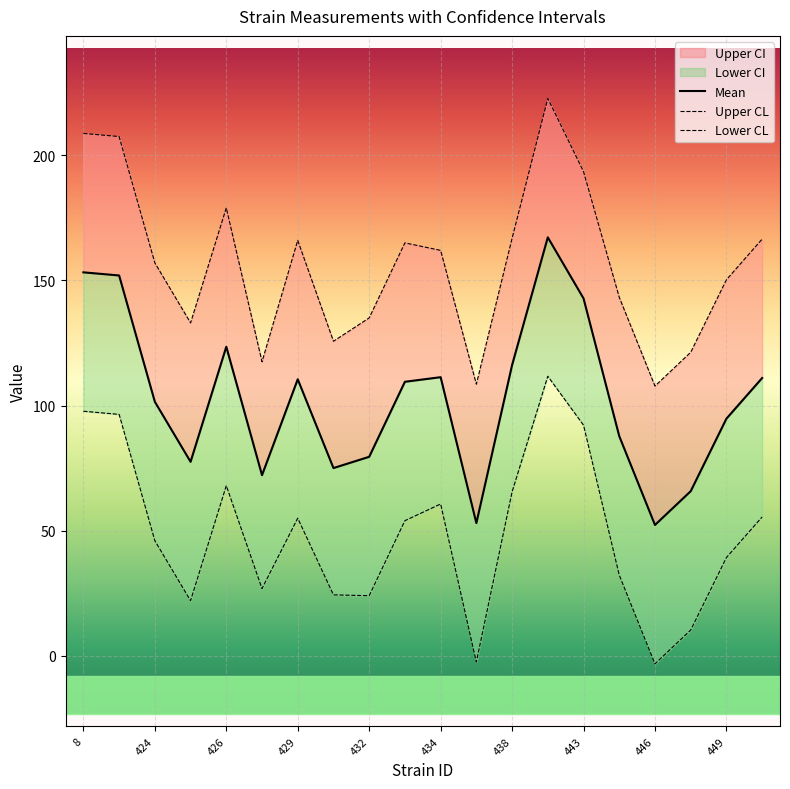

What value does the mean series have at 445?

87.8